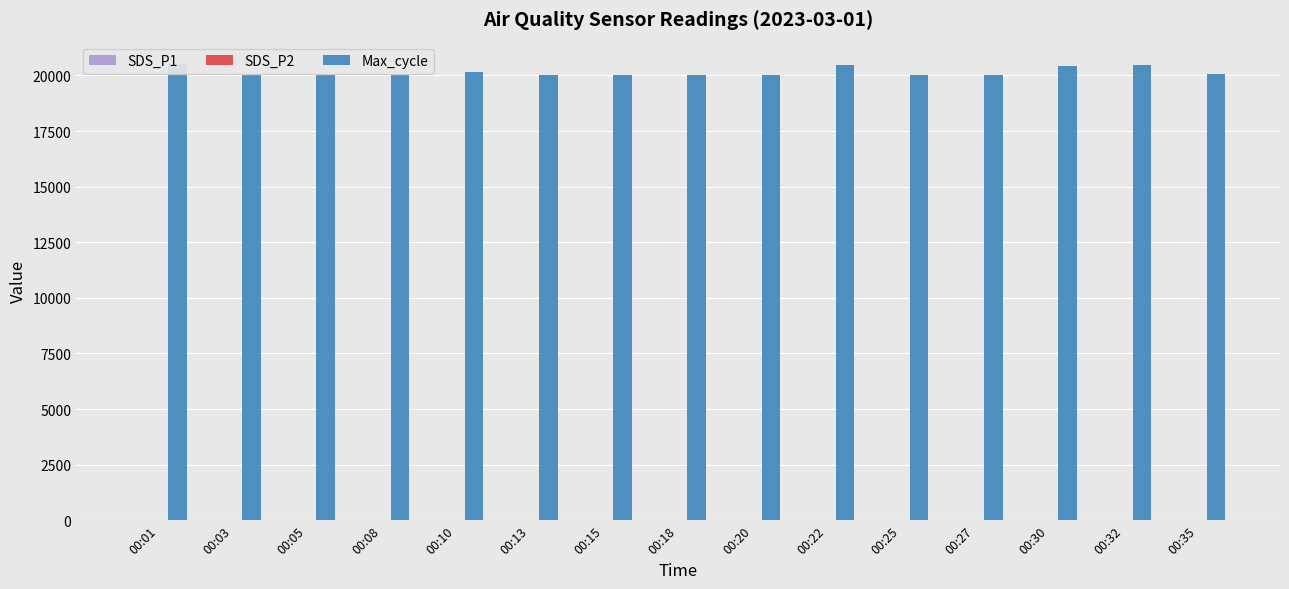

What is the value of the Max_cycle bar at the 14th from the left?

20474.0